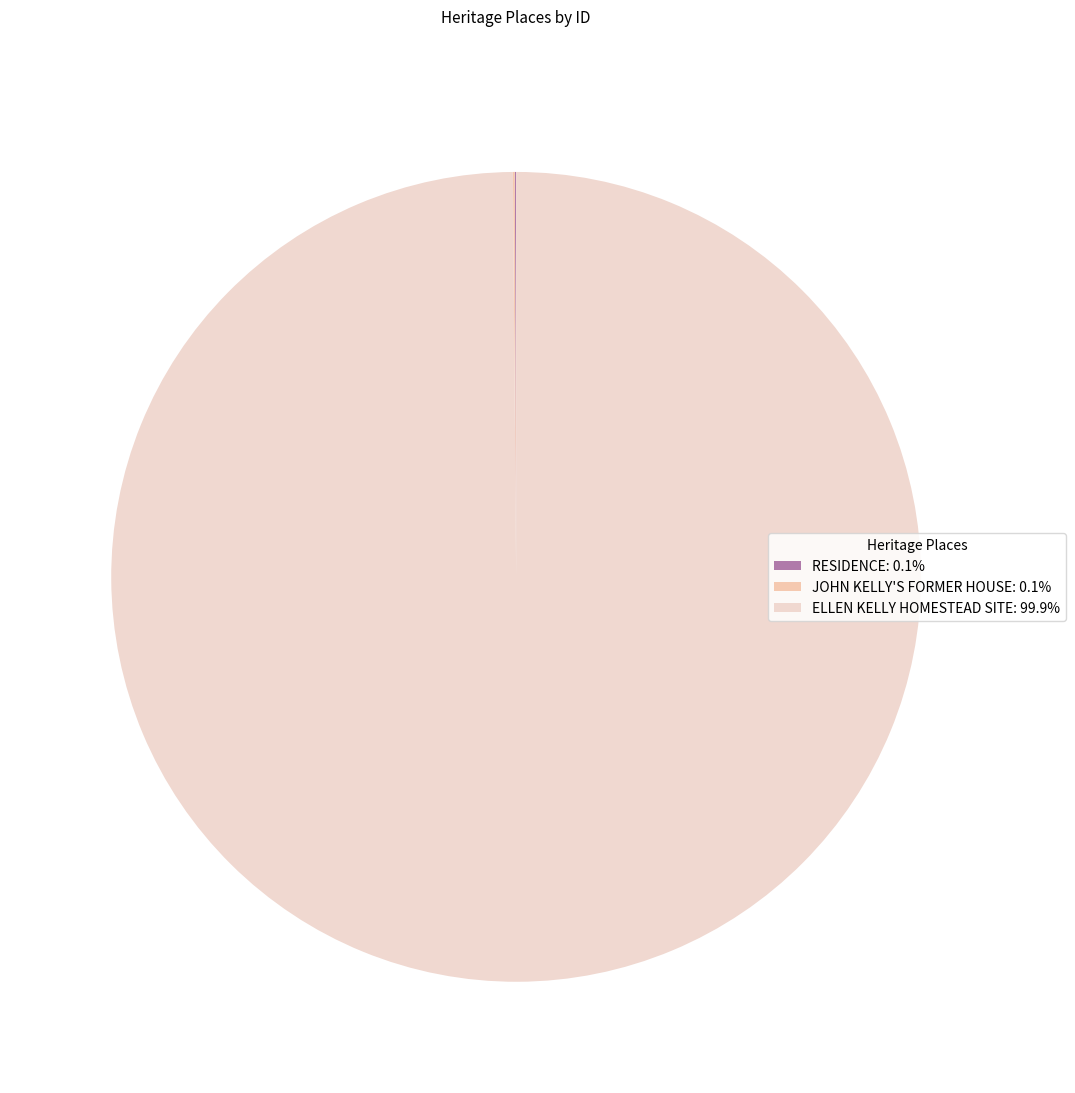

Rank the categories by value from highest to lowest.

ELLEN KELLY HOMESTEAD SITE, JOHN KELLY'S FORMER HOUSE, RESIDENCE